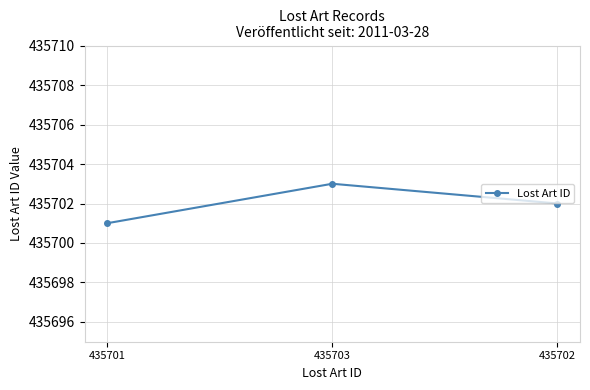

Reading right to left, extract all data points from this chart.

435702	435703	435701